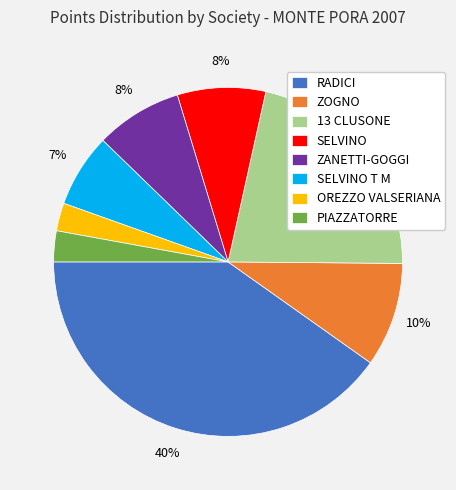

Does any single category account for the majority?

No